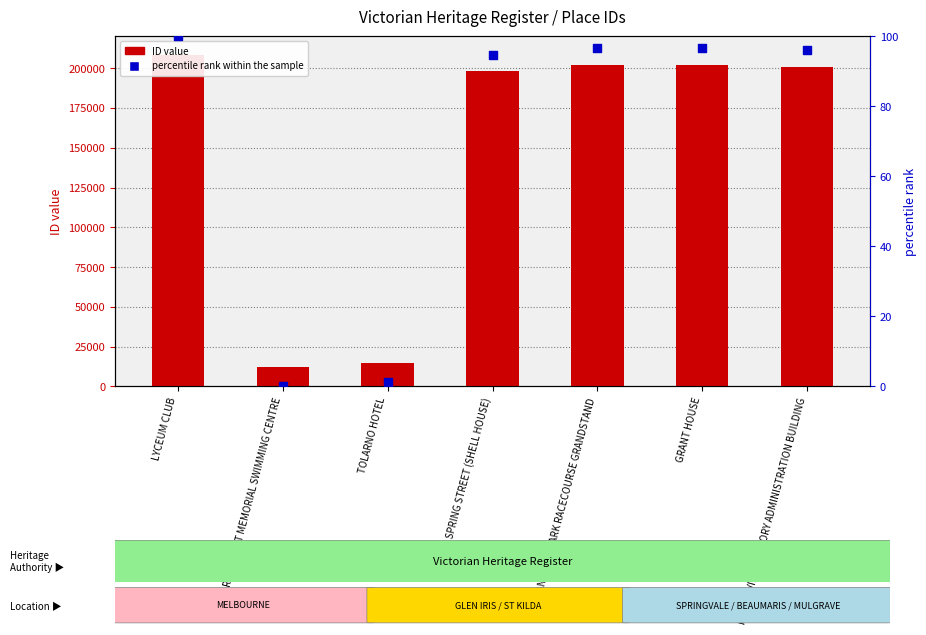

Which series has the largest total across all categories?

ID value